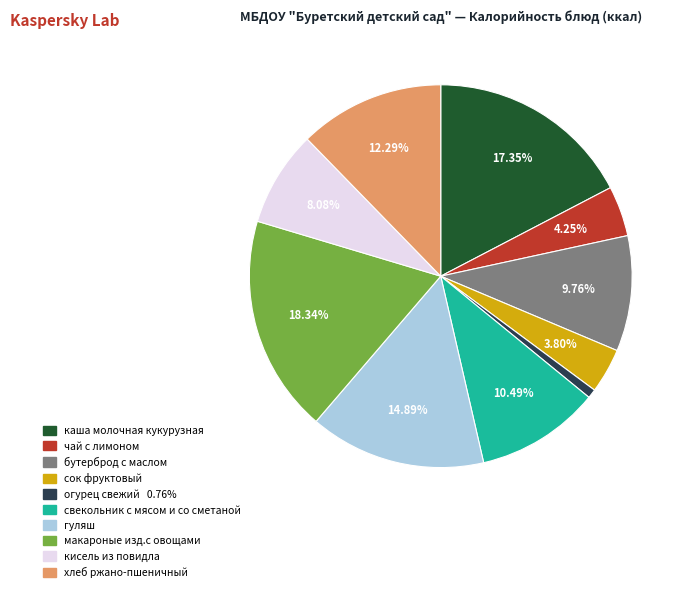

Is свекольник с мясом и со сметаной the majority of the pie?

No